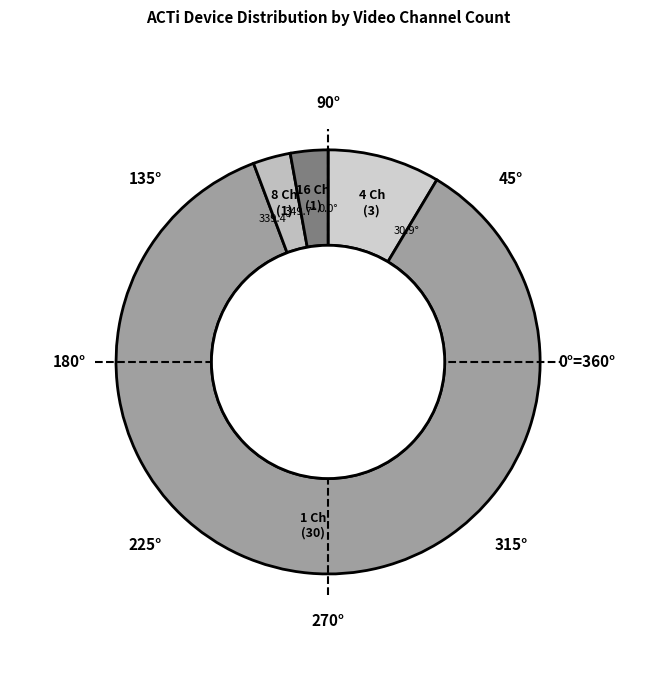

Count the number of slices in the pie.

4